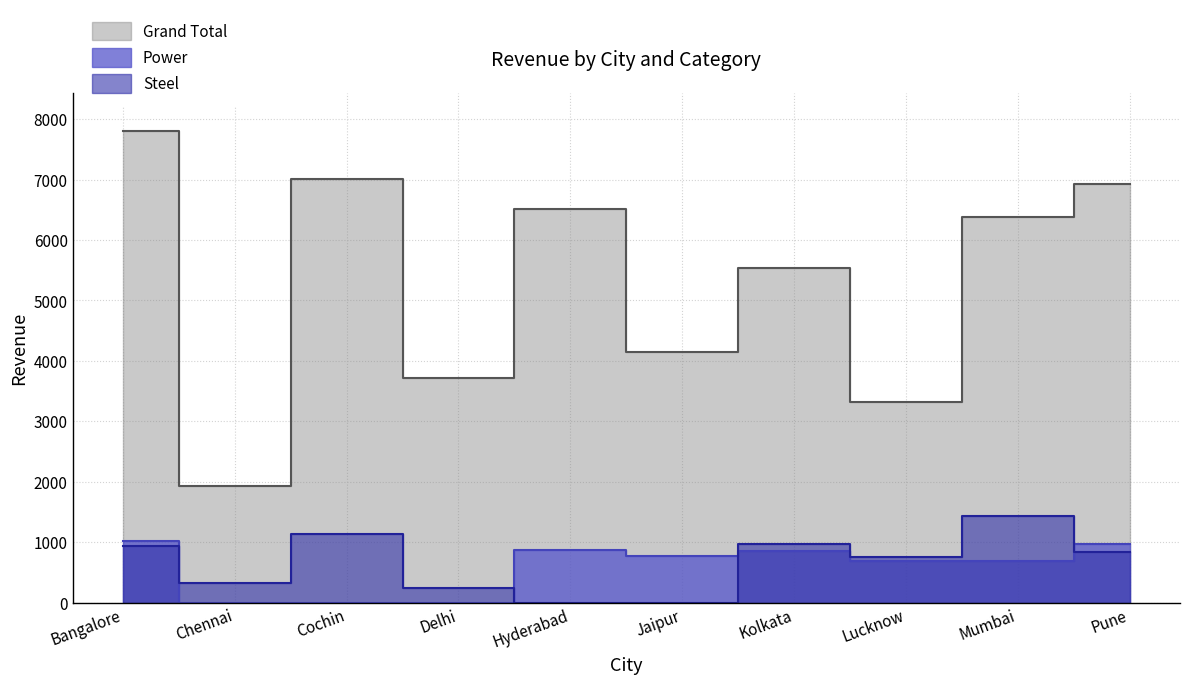

What is the label of the 9th point from the right?

Chennai